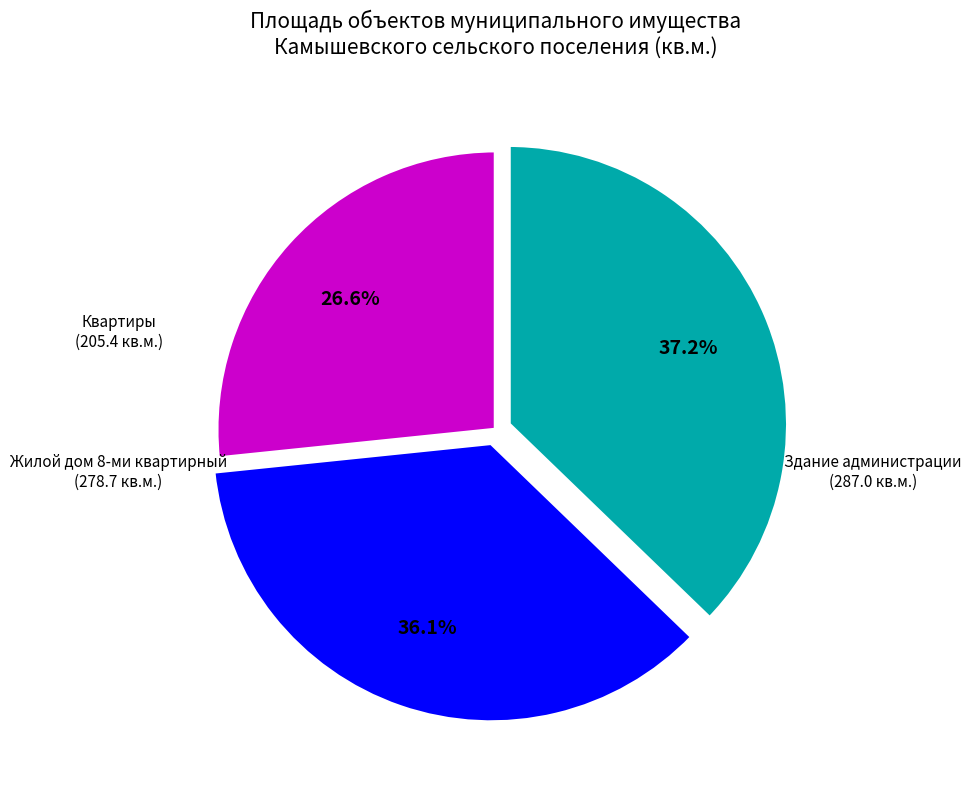

Rank the categories by value from highest to lowest.

Здание администрации (287.0 кв.м.), Жилой дом 8-ми квартирный (278.7 кв.м.), Квартиры (205.4 кв.м.)